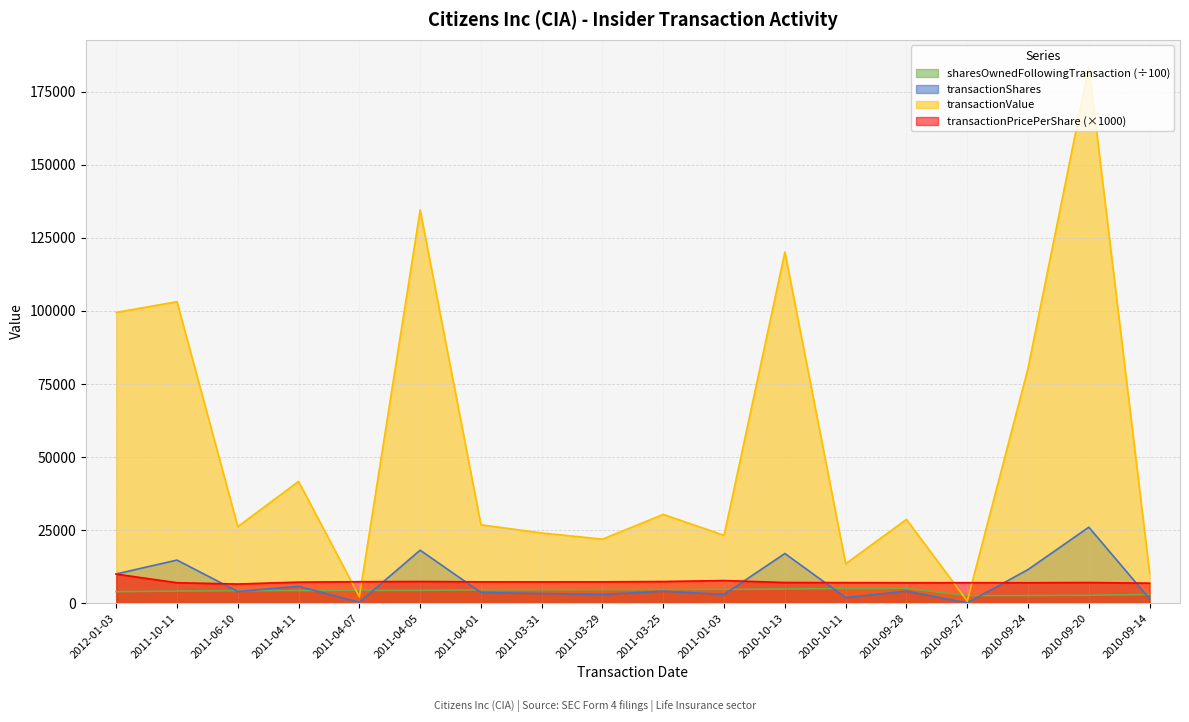

Reading left to right, what are all the values shown in this chart?

transactionShares: 2012-01-03=10000.0	2011-10-11=14747.0	2011-06-10=4000.0	2011-04-11=5783.0	2011-04-07=300.0	2011-04-05=18134.0	2011-04-01=3672.0	2011-03-31=3299.0	2011-03-29=3000.0	2011-03-25=4100.0	2011-01-03=3000.0	2010-10-13=17000.0	2010-10-11=1919.0	2010-09-28=4103.0	2010-09-27=103.0	2010-09-24=11500.0	2010-09-20=26000.0	2010-09-14=1500.0
sharesOwnedFollowingTransaction: 2012-01-03=3941.7	2011-10-11=4134.5	2011-06-10=4279.1	2011-04-11=4317.6	2011-04-07=4374.8	2011-04-05=4377.8	2011-04-01=4559.1	2011-03-31=4595.9	2011-03-29=4628.8	2011-03-25=4658.8	2011-01-03=4697.8	2010-10-13=4852.4	2010-10-11=5022.4	2010-09-28=5040.9	2010-09-27=2589.1	2010-09-24=2590.1	2010-09-20=2705.1	2010-09-14=2965.1
transactionValue: 2012-01-03=99520.0	2011-10-11=103176.0	2011-06-10=26202.0	2011-04-11=41679.0	2011-04-07=2202.0	2011-04-05=134594.0	2011-04-01=26826.0	2011-03-31=24026.0	2011-03-29=21909.0	2011-03-25=30380.0	2011-01-03=23220.0	2010-10-13=120180.0	2010-10-11=13491.0	2010-09-28=28683.0	2010-09-27=721.0	2010-09-24=80430.0	2010-09-20=183620.0	2010-09-14=10275.0
transactionPricePerShare: 2012-01-03=9952.0	2011-10-11=6996.4	2011-06-10=6550.5	2011-04-11=7207.2	2011-04-07=7340.0	2011-04-05=7422.2	2011-04-01=7305.5	2011-03-31=7282.7	2011-03-29=7303.0	2011-03-25=7409.8	2011-01-03=7740.0	2010-10-13=7069.4	2010-10-11=7030.0	2010-09-28=6990.8	2010-09-27=7000.0	2010-09-24=6993.9	2010-09-20=7062.3	2010-09-14=6850.0